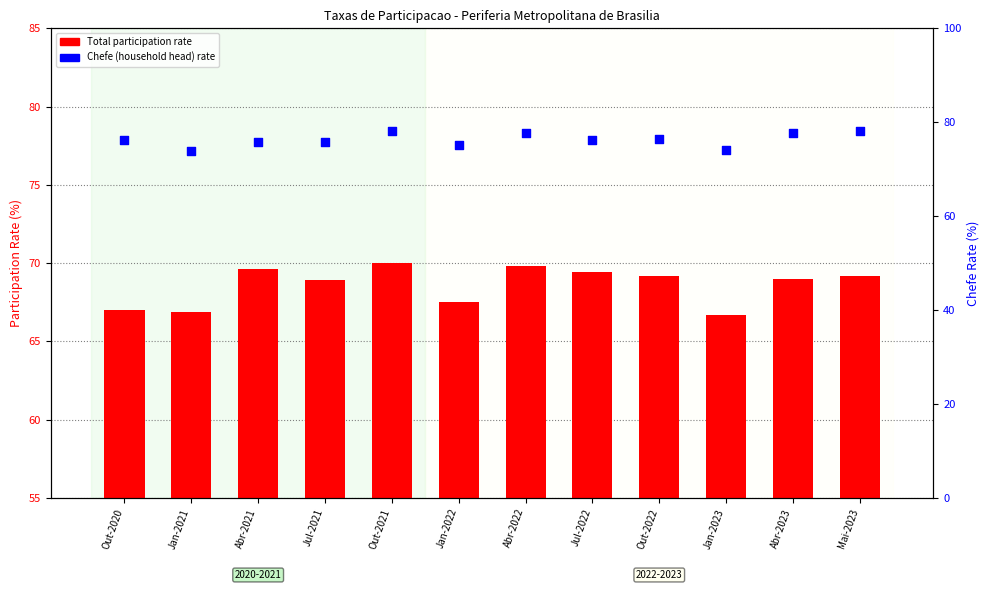

At which category is the sum across all series the highest?

Out-2021